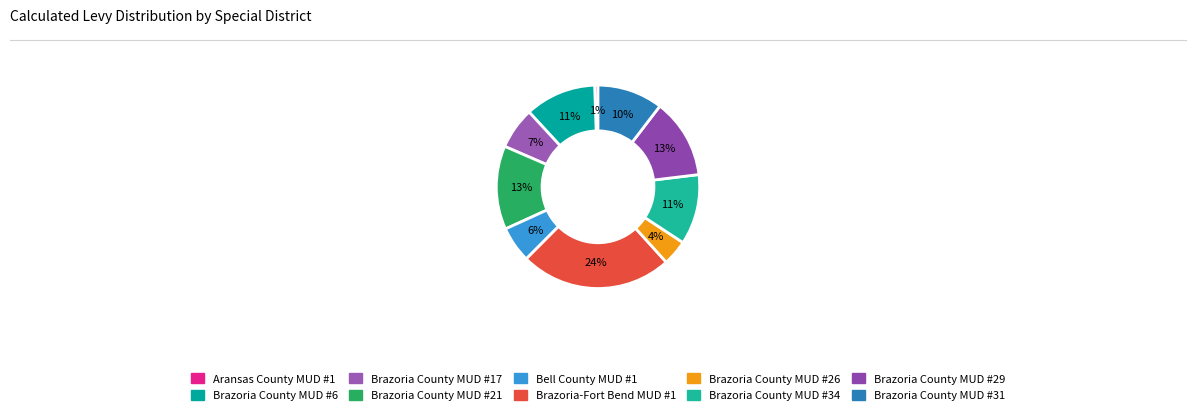

Does any single category account for the majority?

No